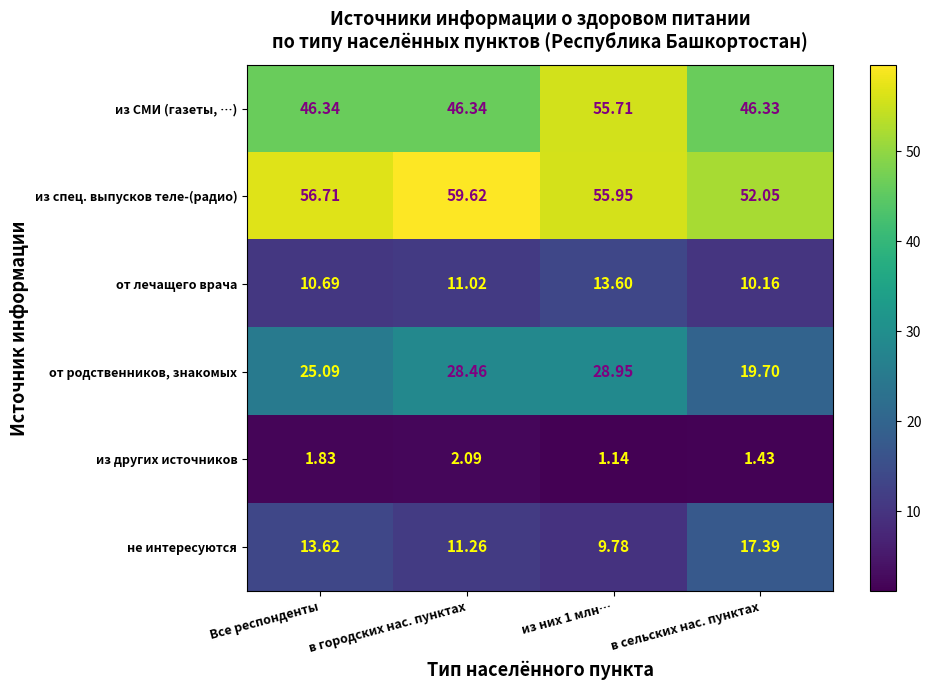

How many series are shown in this chart?

6